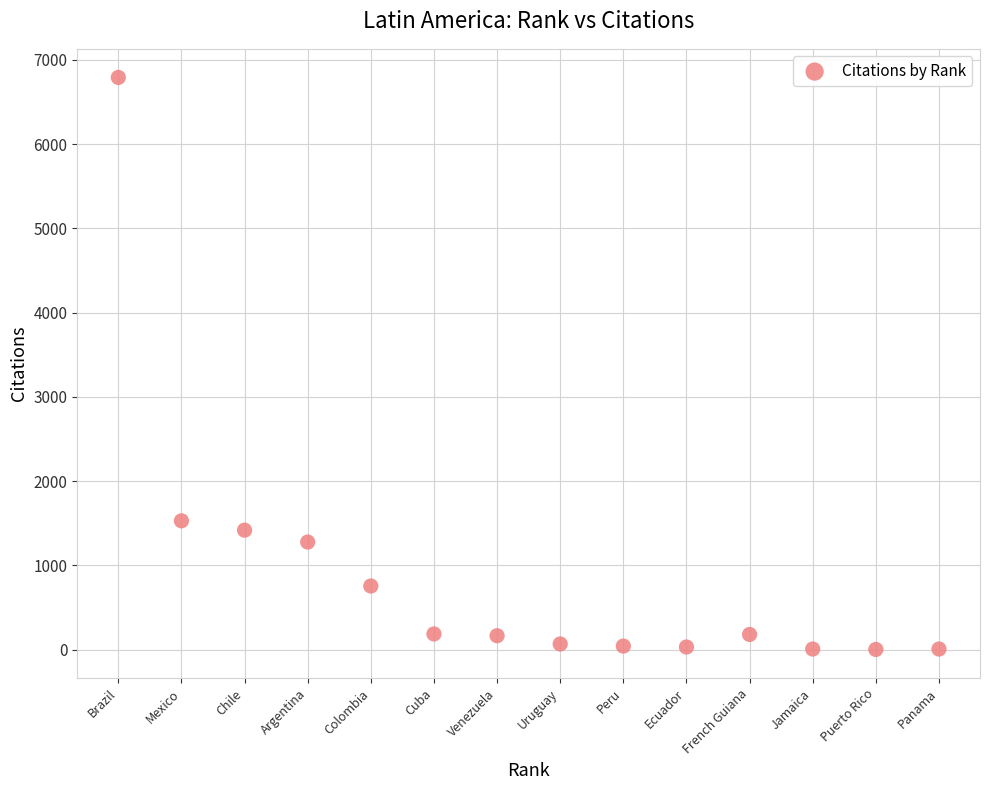

What Y value in the scatter plot is closest to 3396?

1528